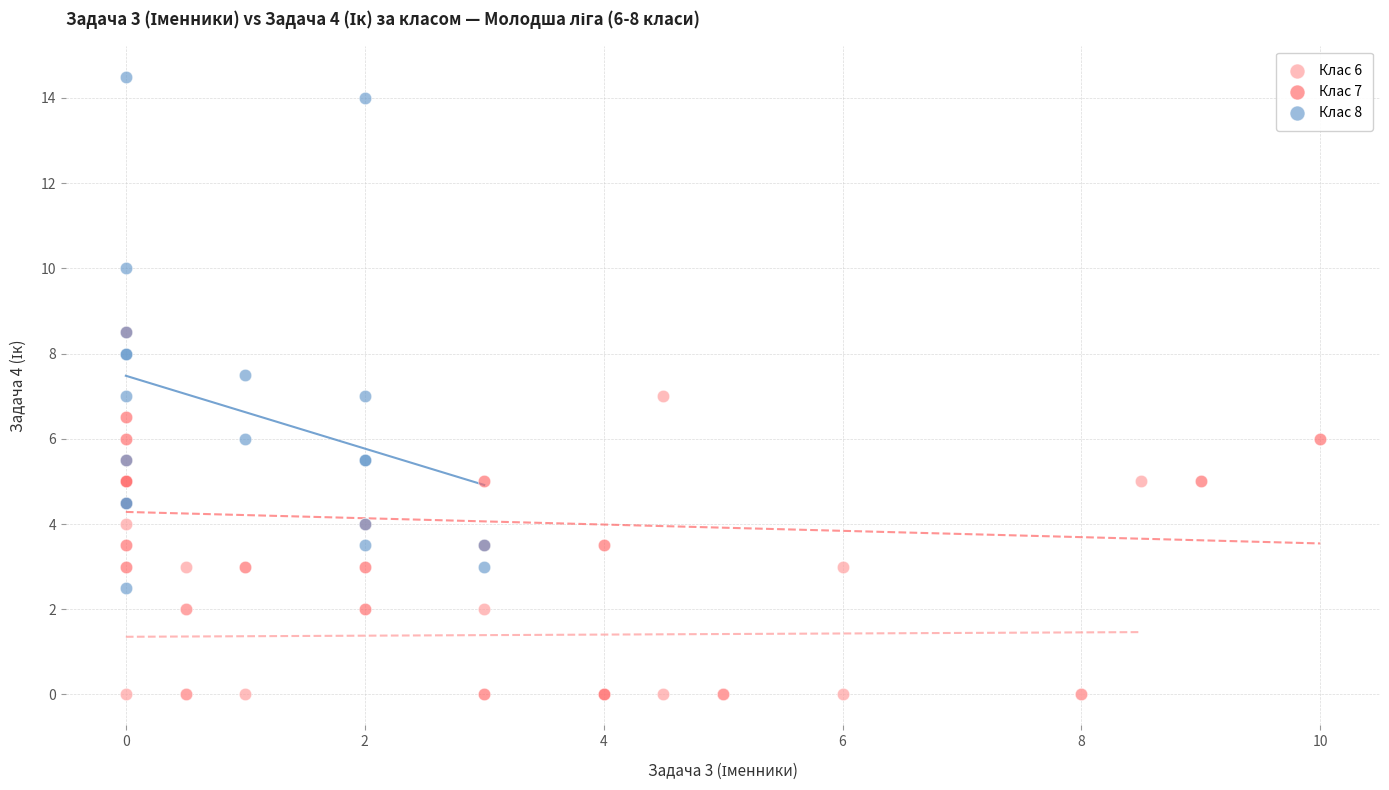

Which series reaches the maximum Y coordinate?

Клас 8